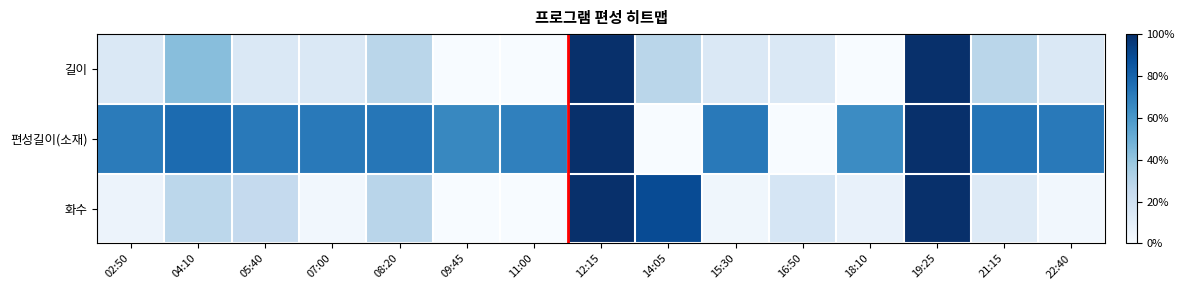

List the series in order of their peak value, lowest first.

길이, 편성길이(소재), 화수